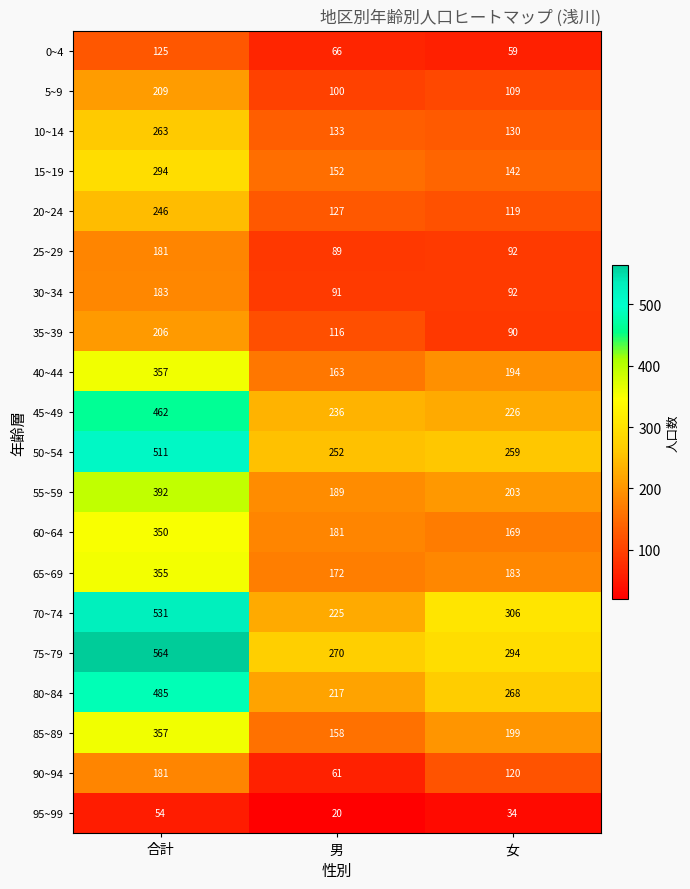

Where is 15~19 nearest to the value 218?

男